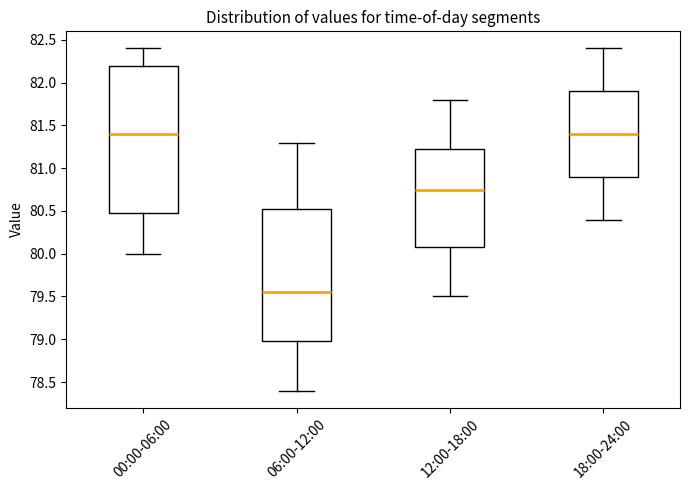

Reading left to right, read every box against the y-axis: the position of its median line, the range the box covers, and the ends of its whiskers. The values are not printed on the chart, so give them approximately, as read against the axis.

00:00-06:00: median 81.40, box 80.50 to 82.20, whiskers 80.00 to 82.40
06:00-12:00: median 79.55, box 79.00 to 80.55, whiskers 78.40 to 81.30
12:00-18:00: median 80.75, box 80.10 to 81.25, whiskers 79.50 to 81.80
18:00-24:00: median 81.40, box 80.90 to 81.90, whiskers 80.40 to 82.40